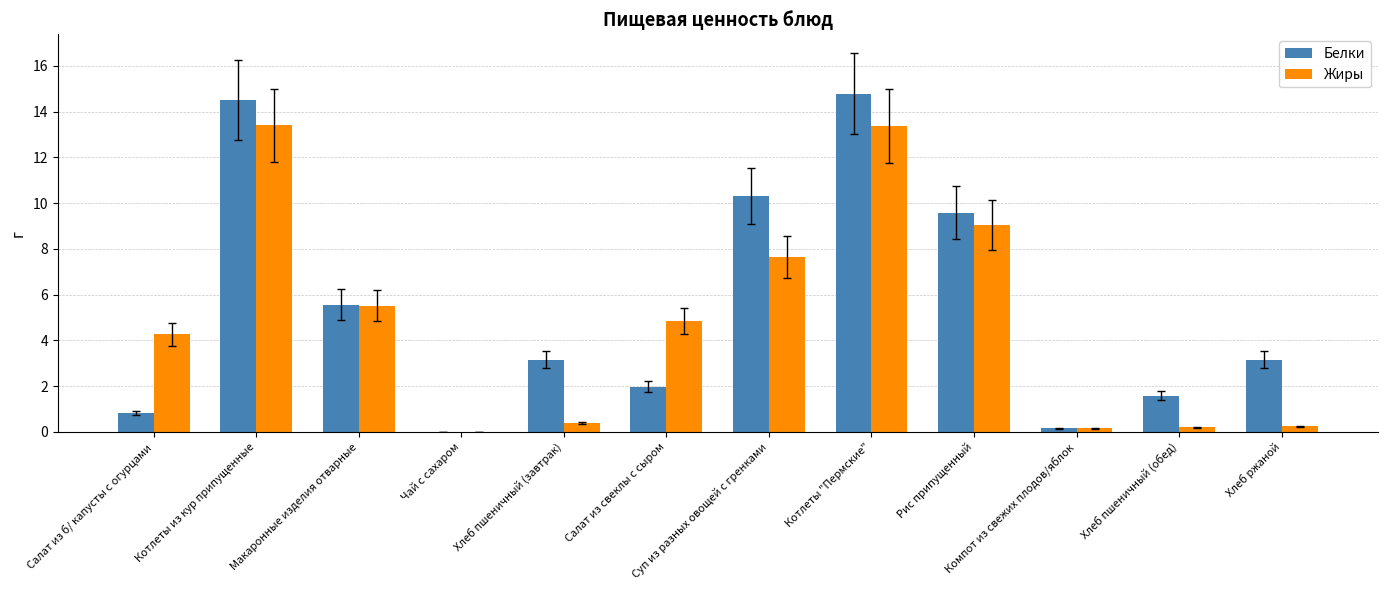

How many categories are shown in the chart?

12